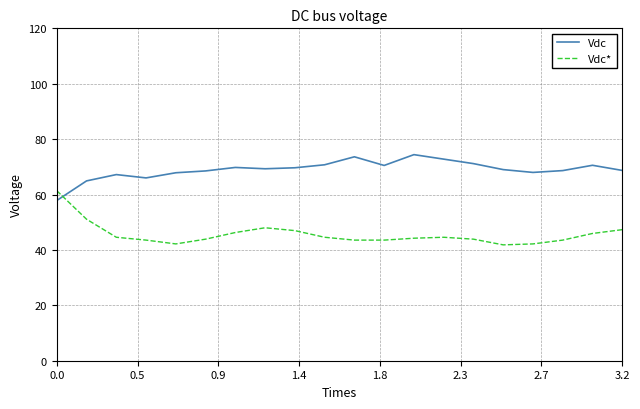

What is the smallest value displayed?

41.8